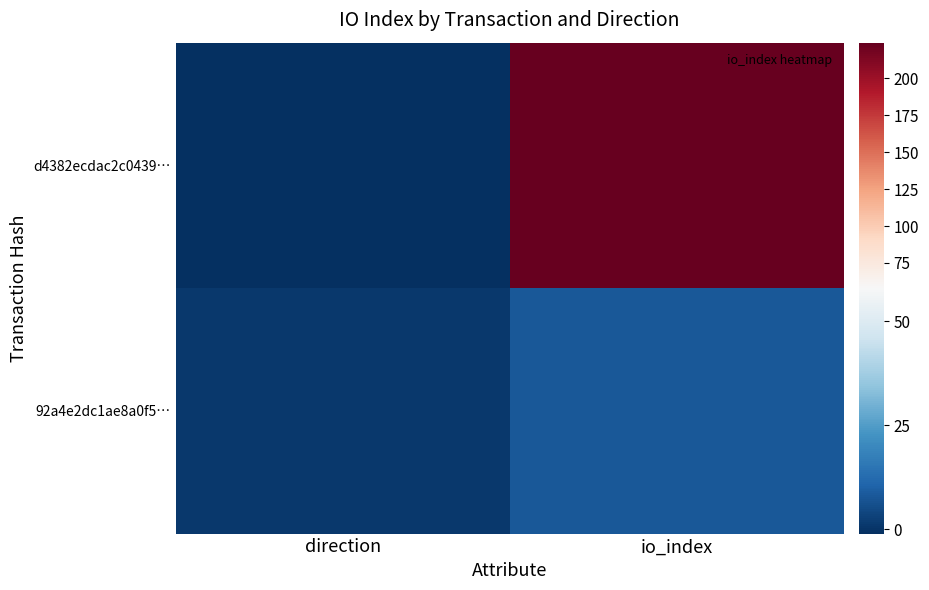

Reading left to right, what are all the values shown in this chart?

d4382ecdac2c0439…: direction=-1	io_index=224
92a4e2dc1ae8a0f5…: direction=1	io_index=8